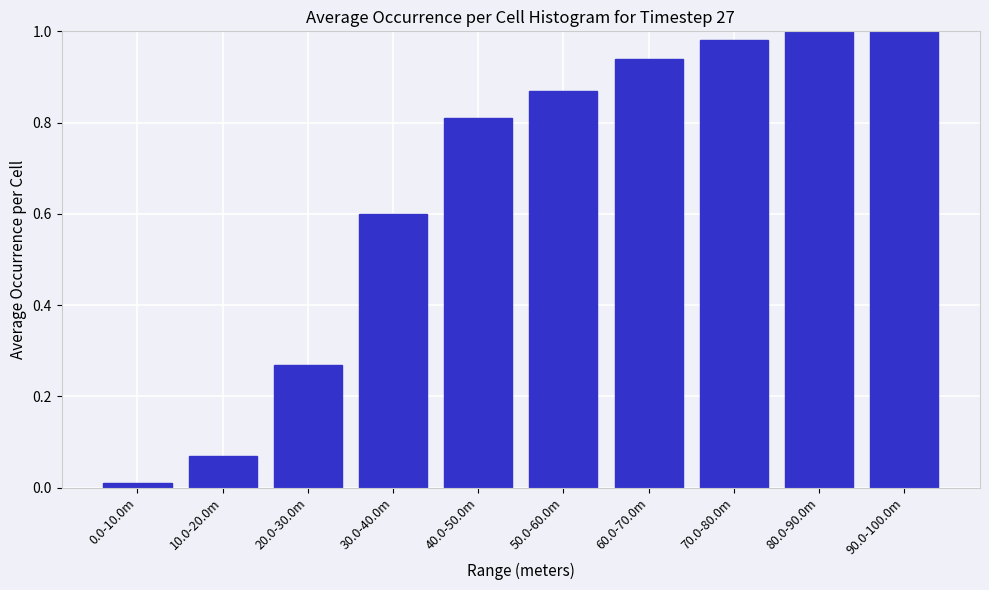

True or false: the data shows 0.0 at 10.0-20.0m.

False